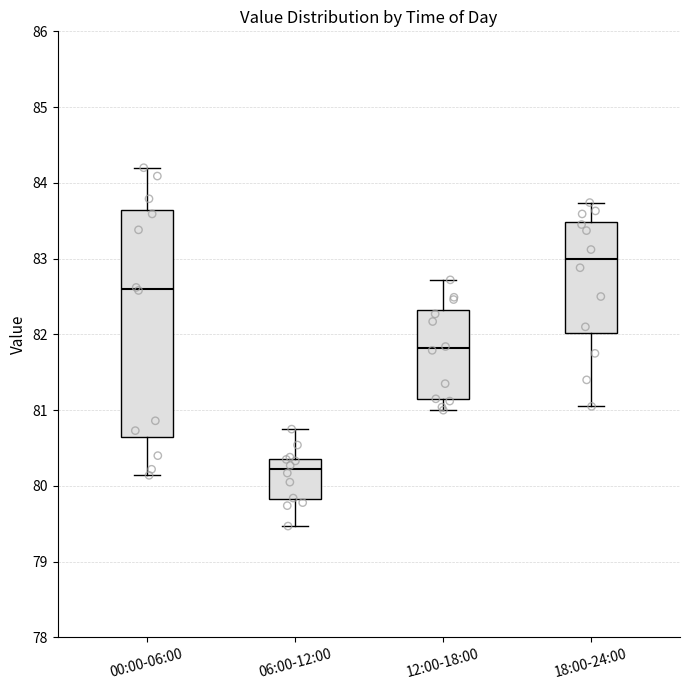

Reading left to right, transcribe this box plot: for each box, give where its median line is, the range the box spans, and where its two whiskers end, as read against the y-axis. The values are not printed on the chart, so give them approximately, as read against the axis.

00:00-06:00: median 82.6, box 80.6 to 83.6, whiskers 80.1 to 84.2
06:00-12:00: median 80.2, box 79.8 to 80.4, whiskers 79.5 to 80.8
12:00-18:00: median 81.8, box 81.1 to 82.3, whiskers 81.0 to 82.7
18:00-24:00: median 83.0, box 82.0 to 83.5, whiskers 81.1 to 83.7